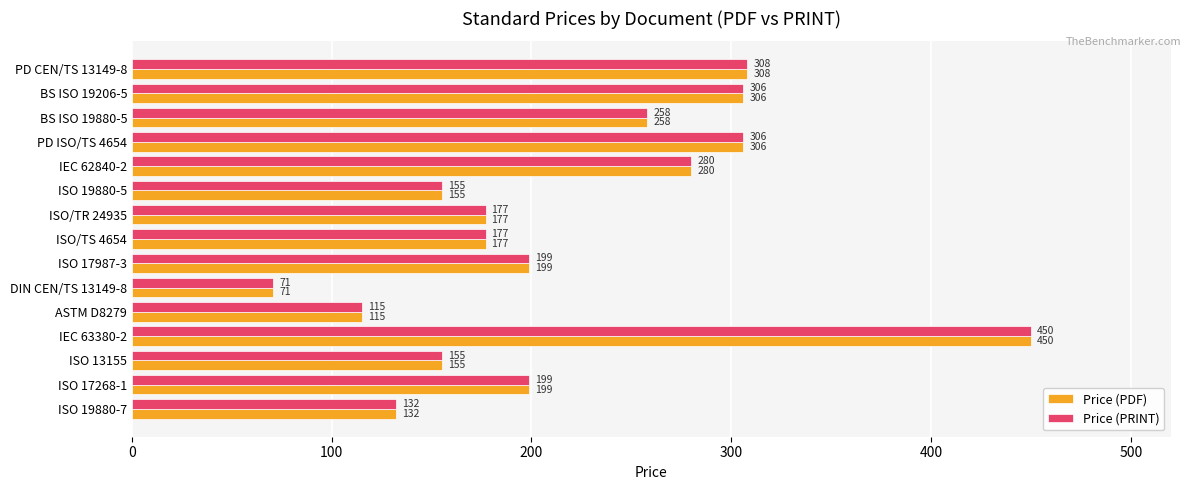

At how many categories does at least one series exceed 236?

6